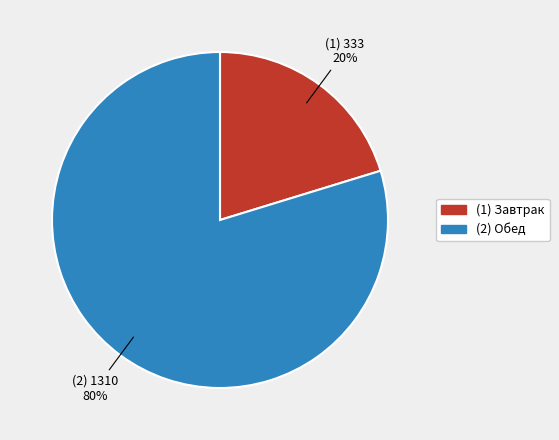

To the nearest percent, what is the average slice percentage?

50%